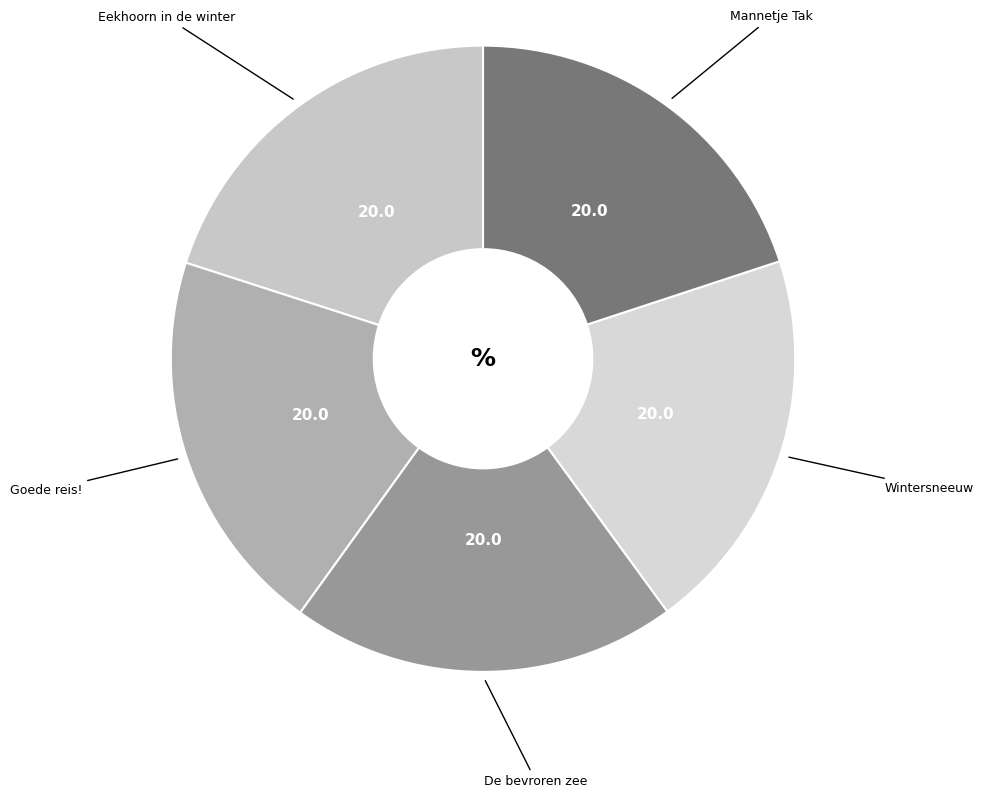

How many slices are in this pie chart?

5